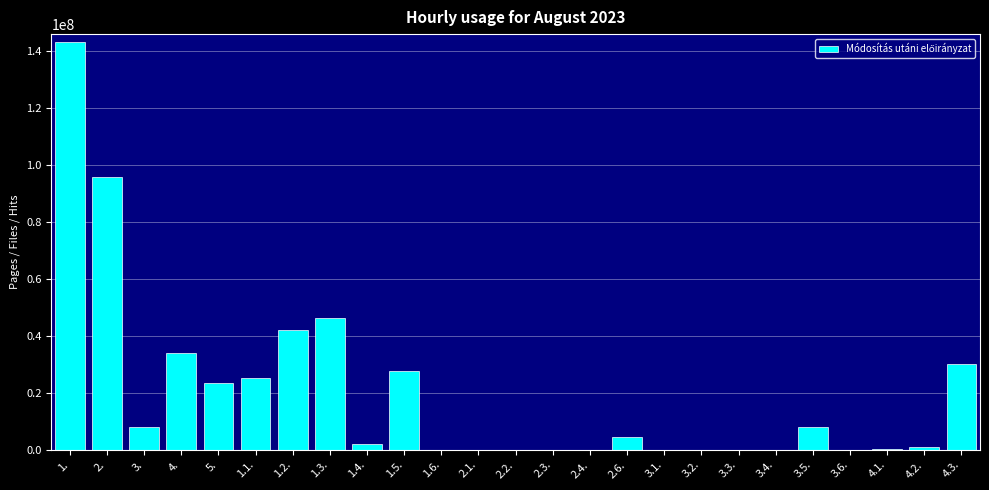

What is the maximum value shown in the chart?

143113152